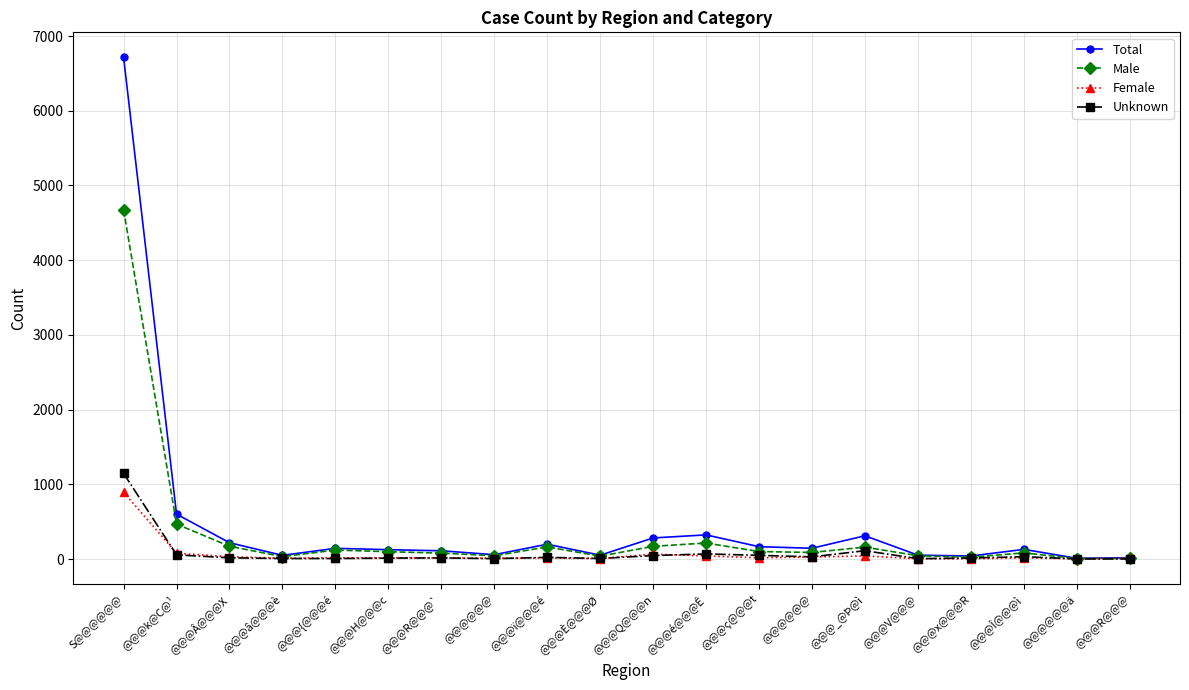

How many interior local peaks does the Unknown series have?

5